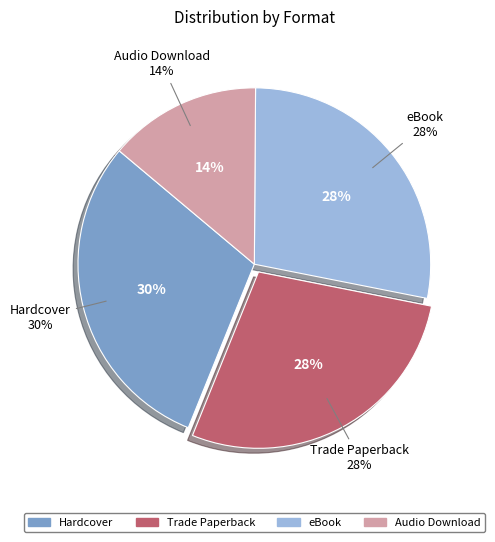

Does Trade Paperback account for over 50% of the chart?

No